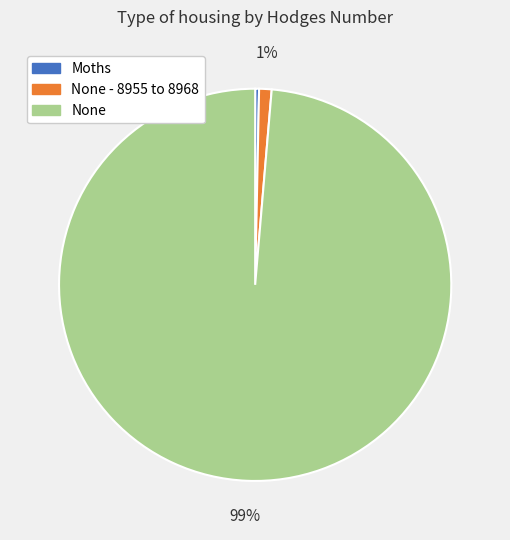

How many slices are in this pie chart?

3